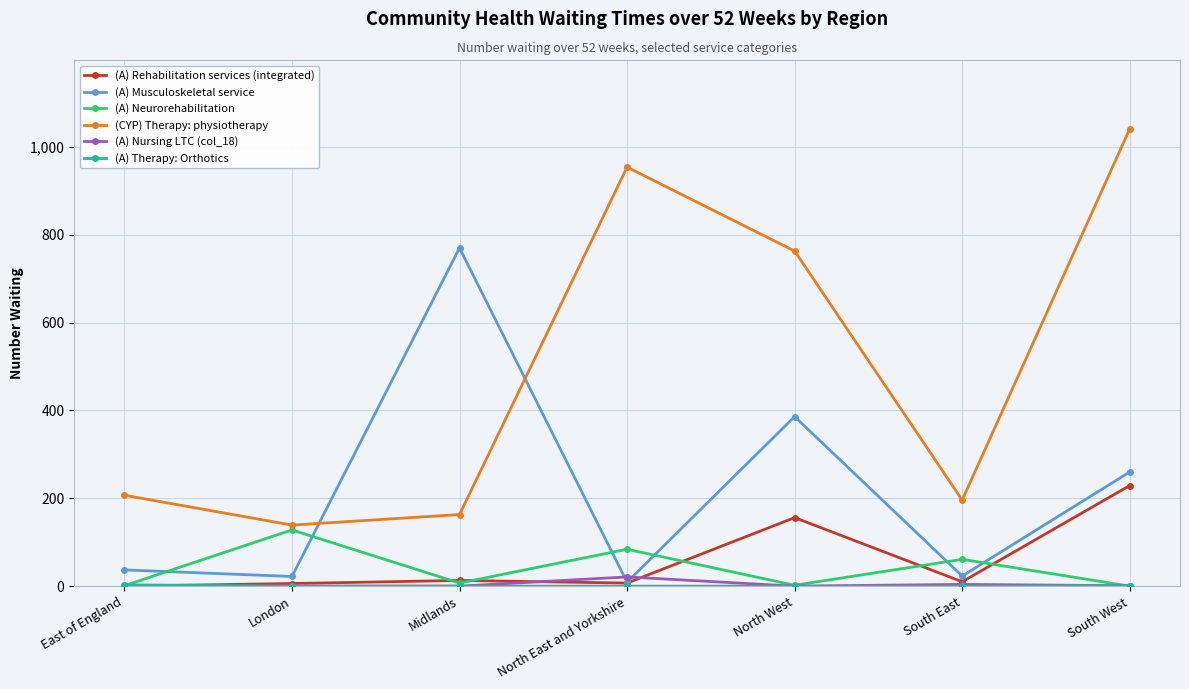

What is the value of the (CYP) Therapy: physiotherapy point at the 1st from the left?

207